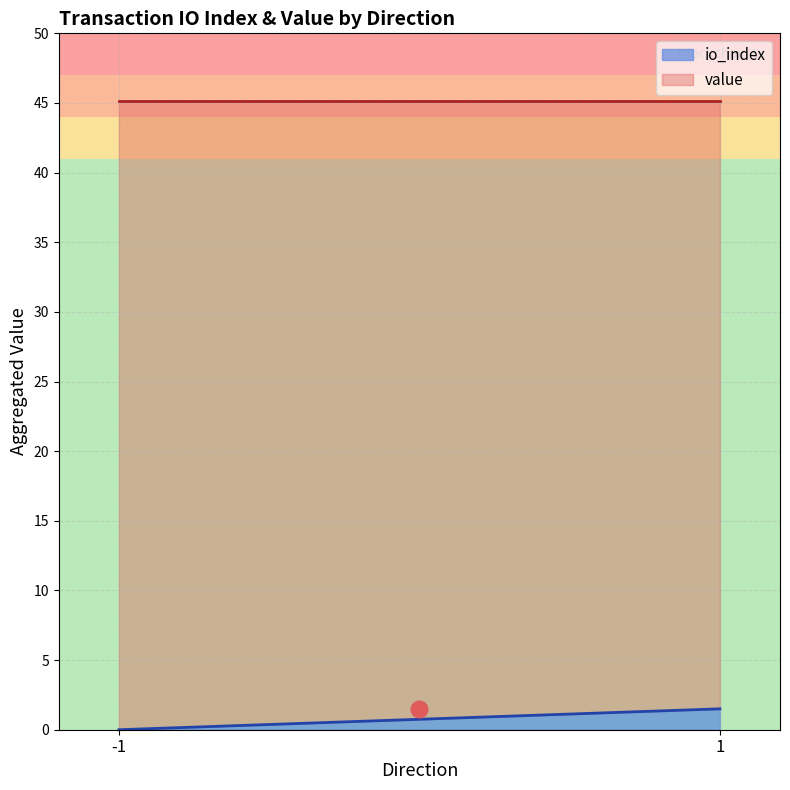

What are all the series names shown in the legend?

io_index, value